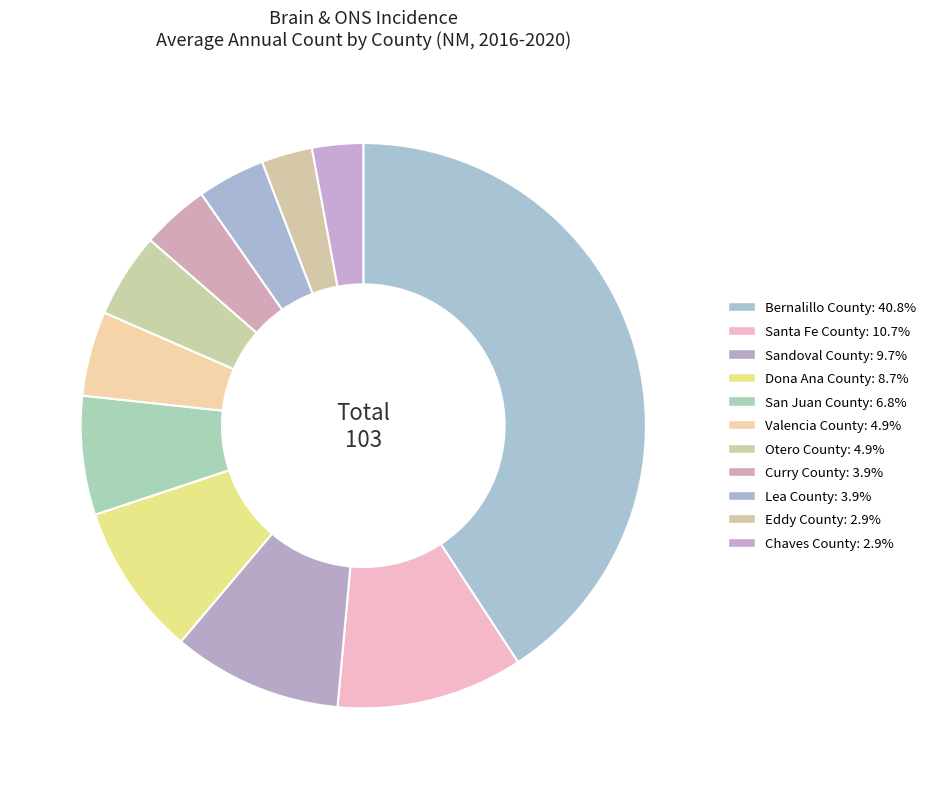

Combined, what portion of the pie is Otero County and Eddy County?

7.8%